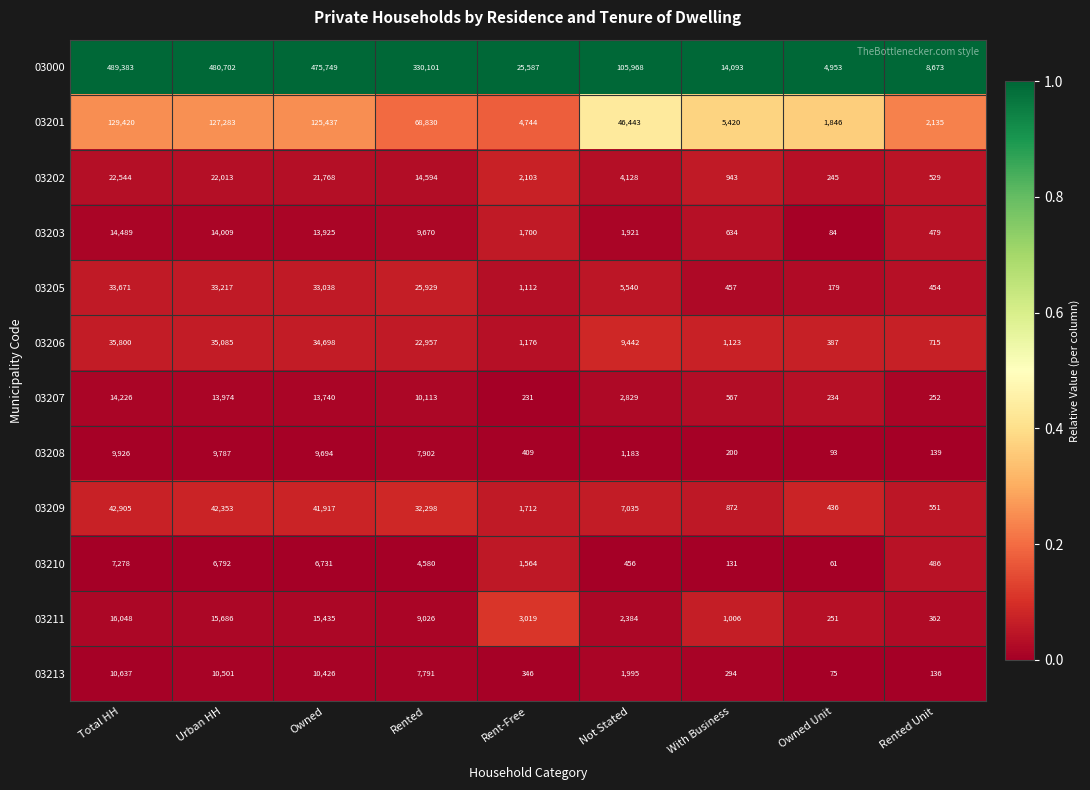

What is the lowest value of the 03205 series?

179